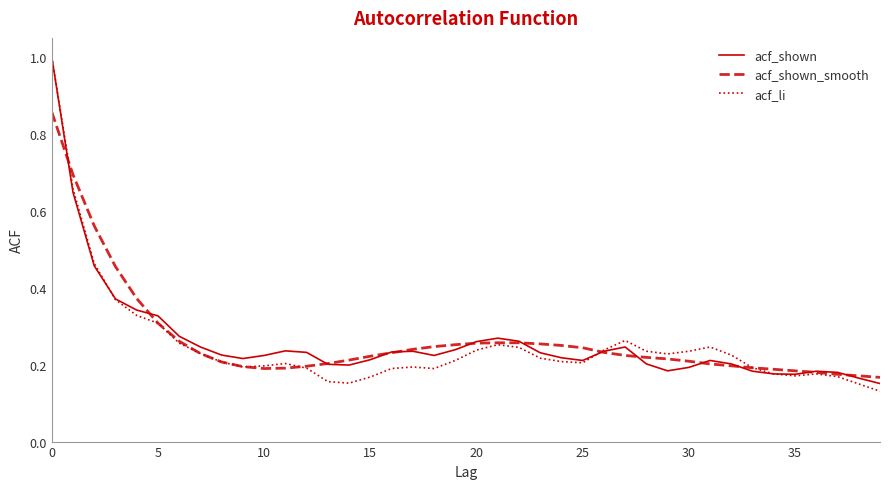

What is the maximum value for acf_shown?

1.0